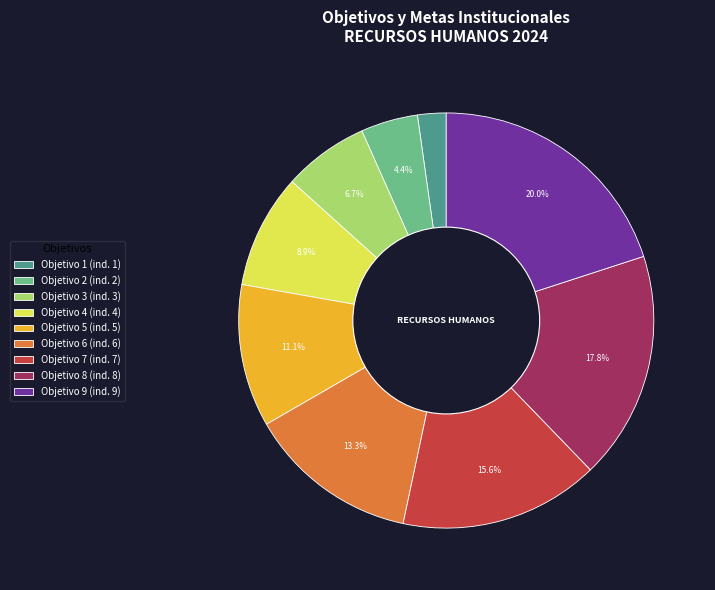

The Objetivo 2 slice represents 12% of the pie. True or false?

False